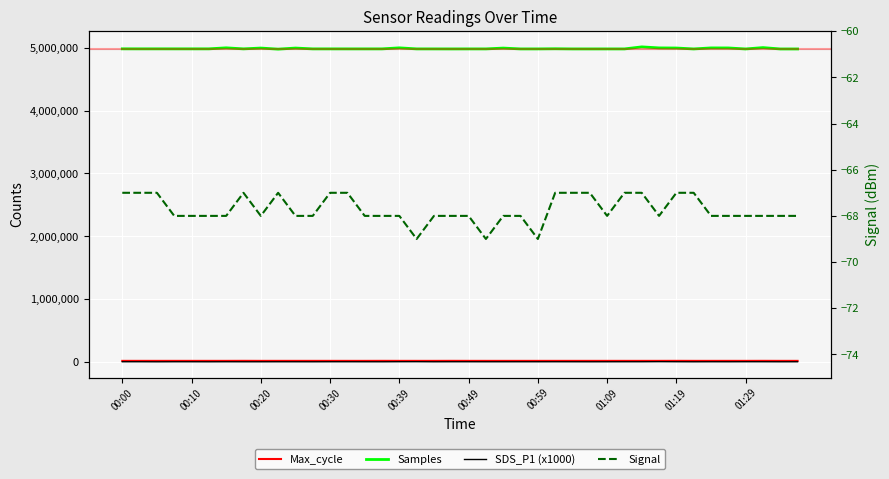

How many data points in Samples are above 4979926?

19